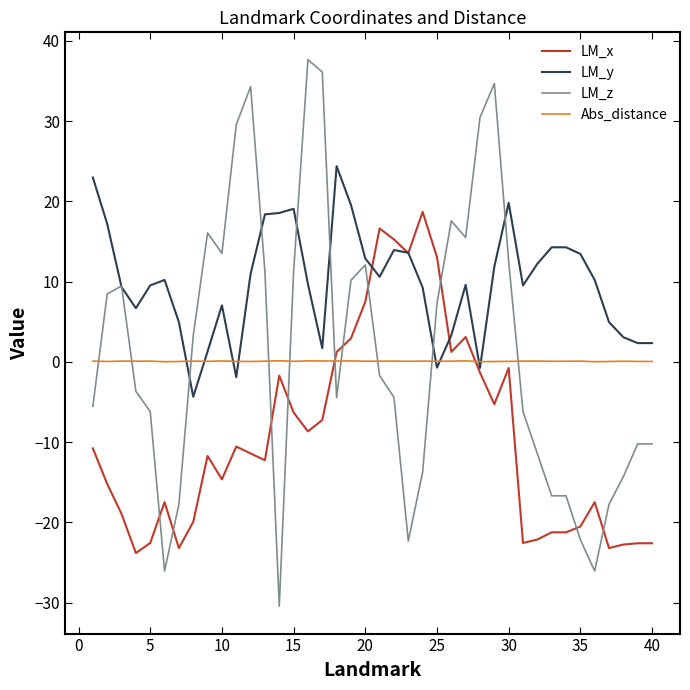

How many times do LM_z and Abs_distance cross each other?

10